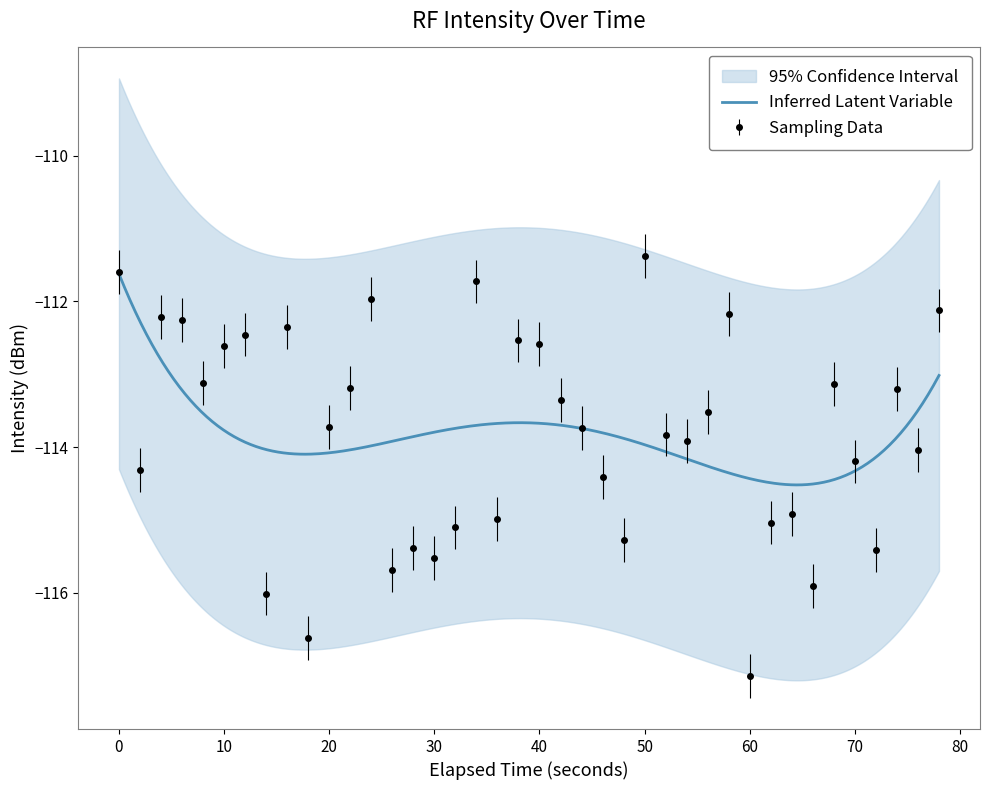

What is the minimum value for Sampling Data?

-117.1